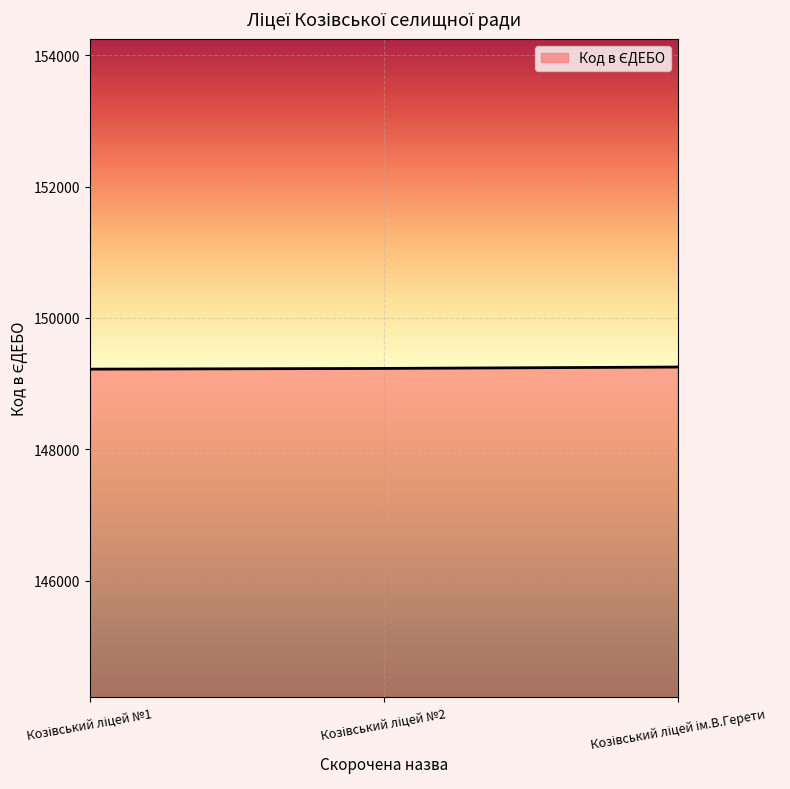

What is the average value?

149234